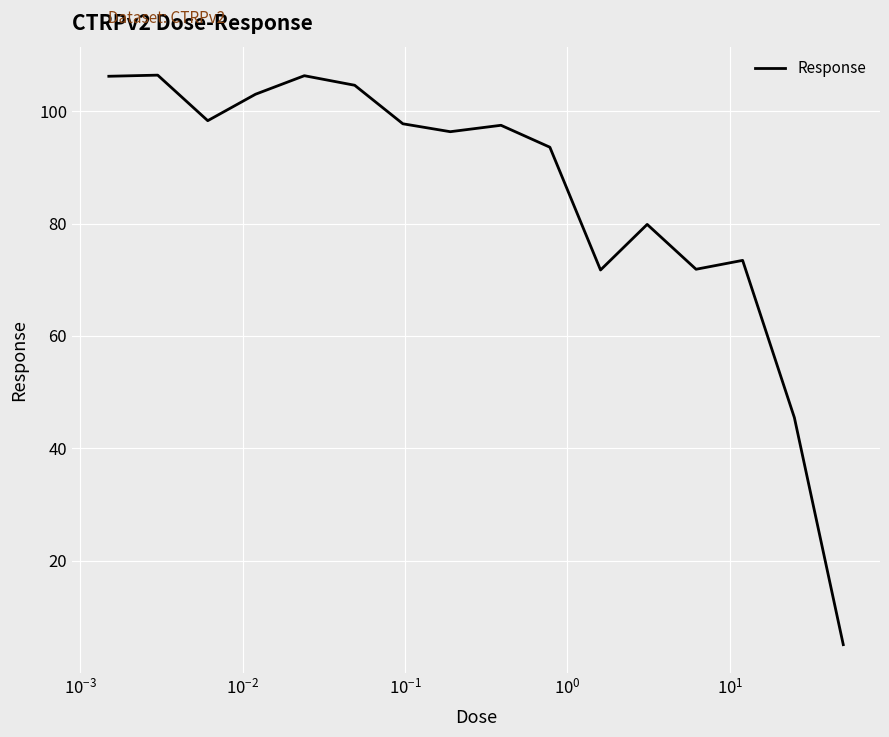

What is the maximum value shown in the chart?

106.4